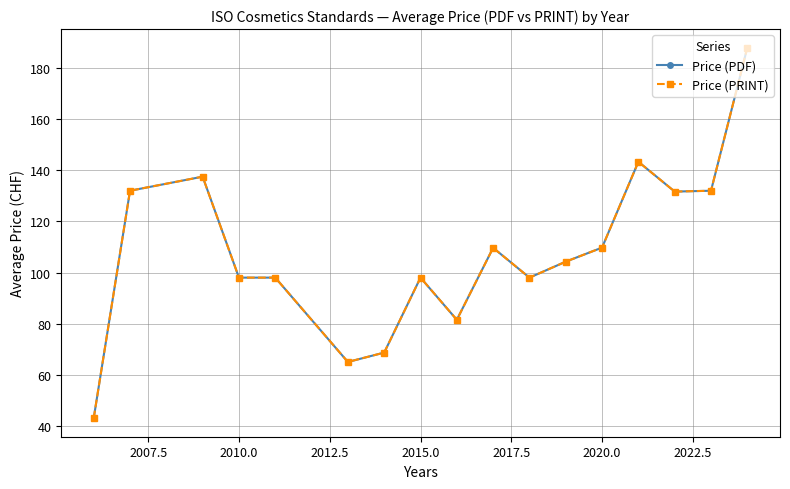

Is this an area chart (filled region under the line)?

No